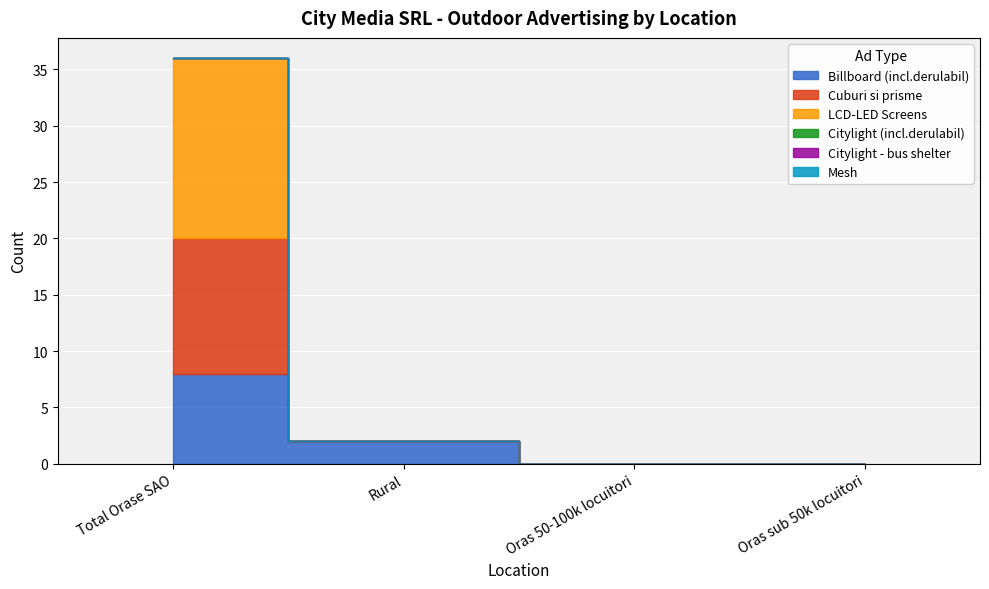

What is the greatest value displayed?

16